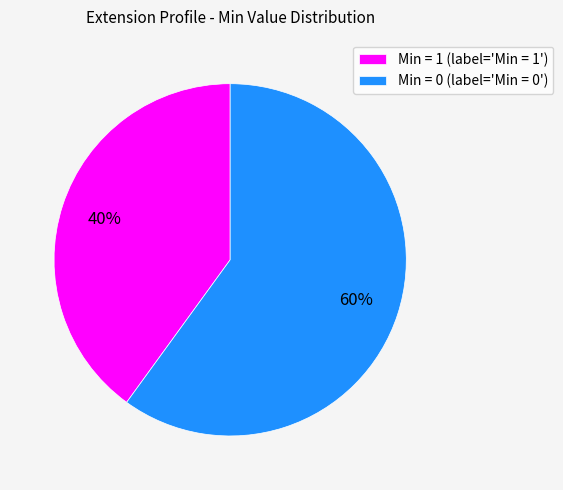

What is the majority slice?

Min = 0 (label='Min = 0')